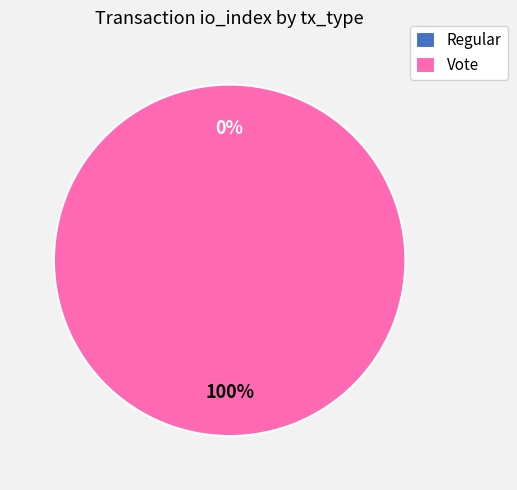

The Regular slice represents 0% of the pie. True or false?

True